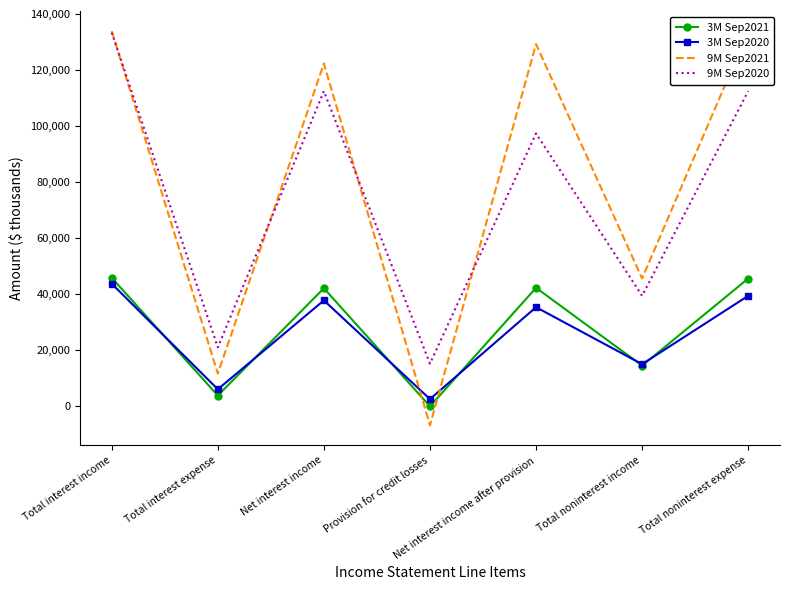

What is the value of the 3M Sep2020 point at the 6th from the left?

14911